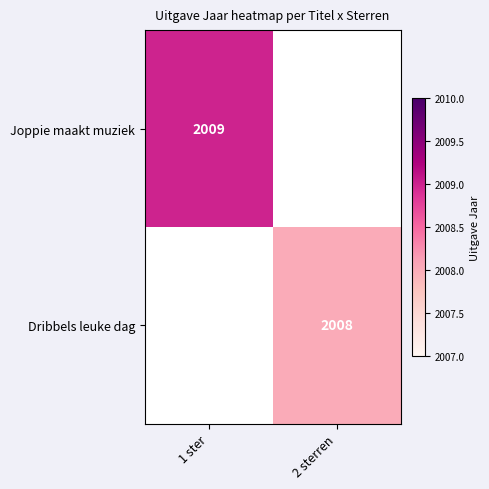

Is it true that Joppie maakt muziek equals 2009 at 1 ster?

True